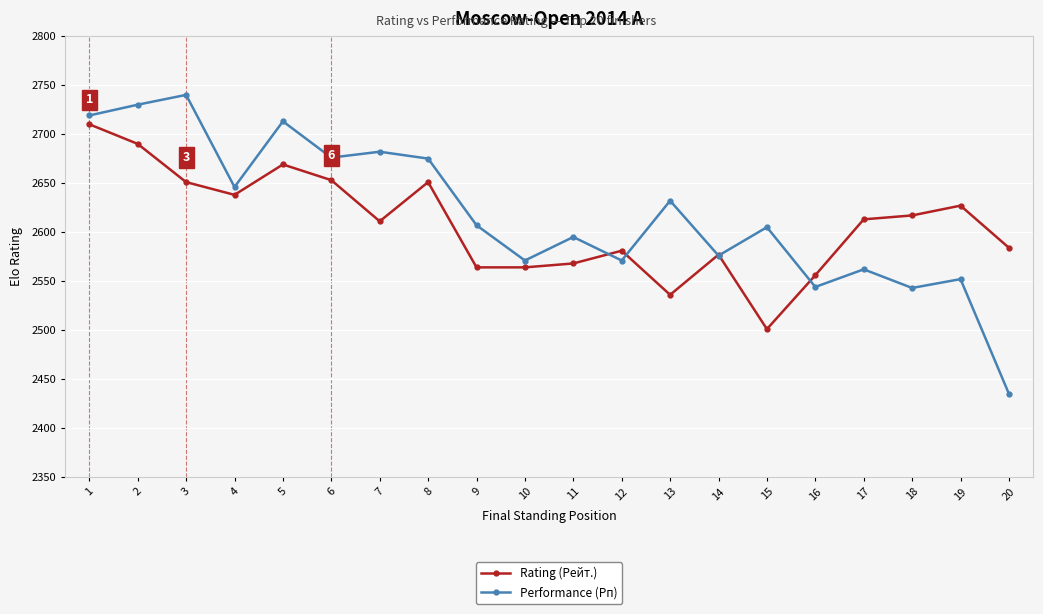

What is the approximate value of Rating (Рейт.) at 1, to the nearest 10?

2710